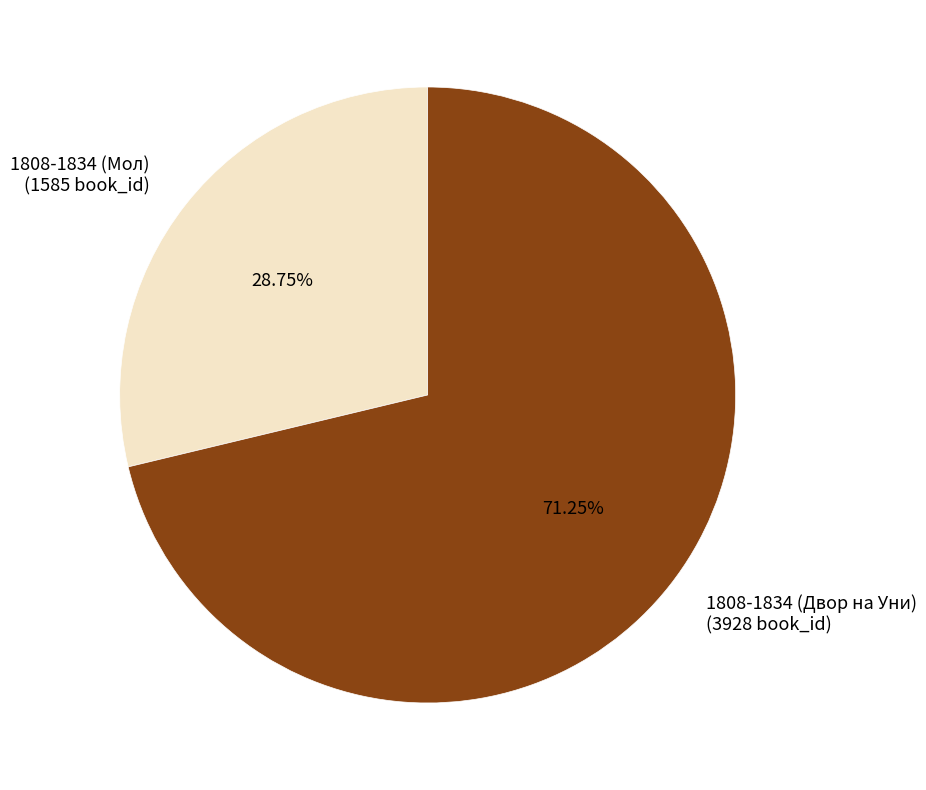

To the nearest percent, what is the difference between the largest and smallest slice percentages?

42%